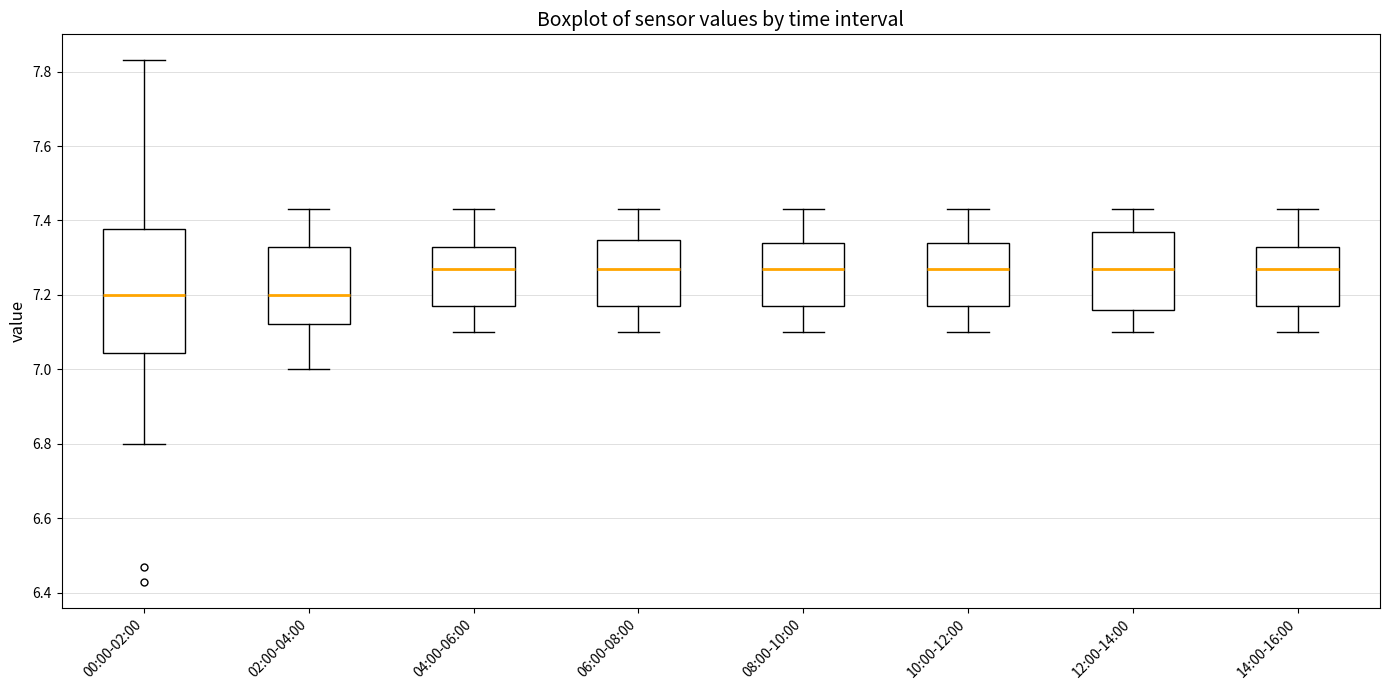

Comparing the boxes themselves (not the whiskers), which one is the tallest?

00:00-02:00